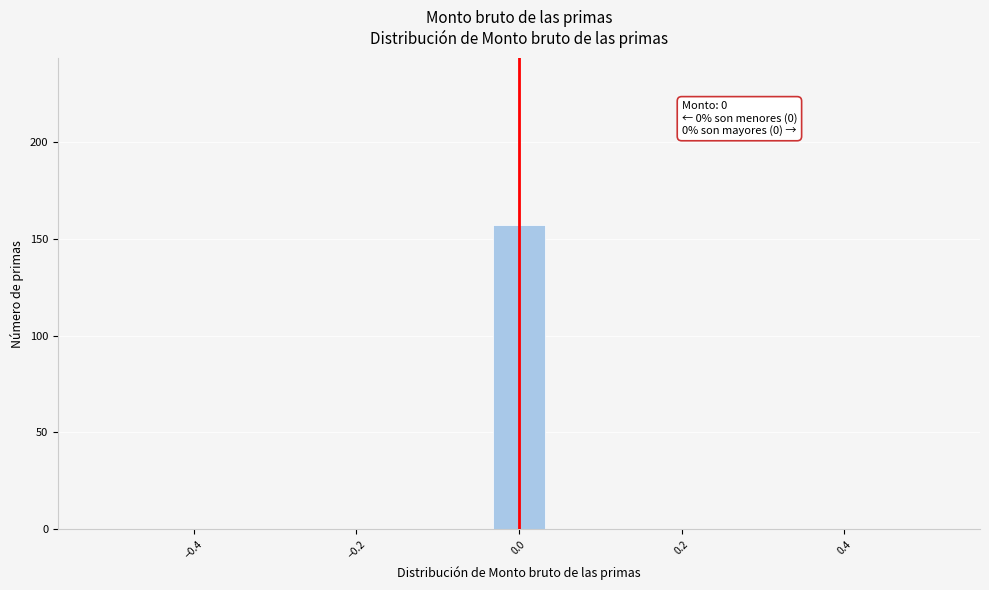

Read against the x-axis, roughly where is the centre of the tallest bar?

0.00